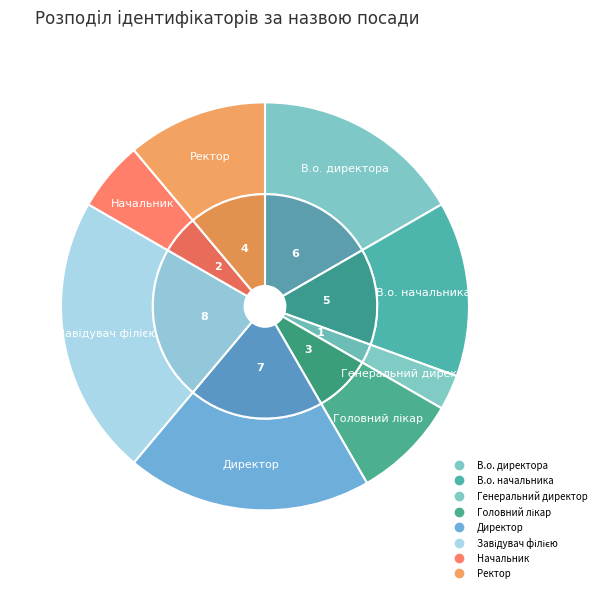

How many segments does this pie chart have?

8